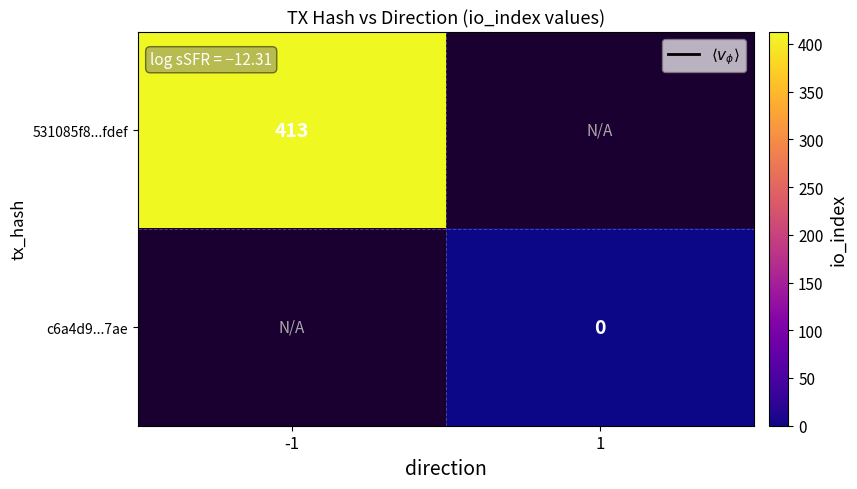

Is it true that 531085f8...fdef equals 622 at -1?

False